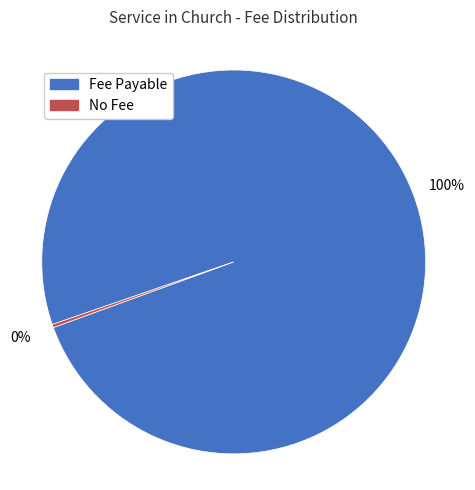

Is there a majority slice in this chart?

Yes